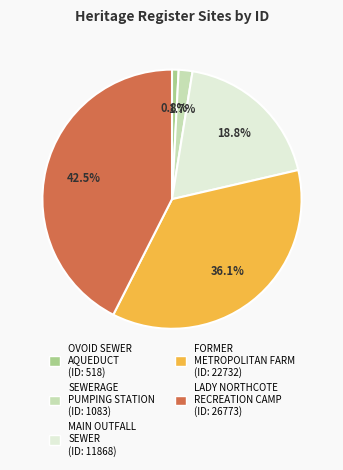

How many slices are in this pie chart?

5